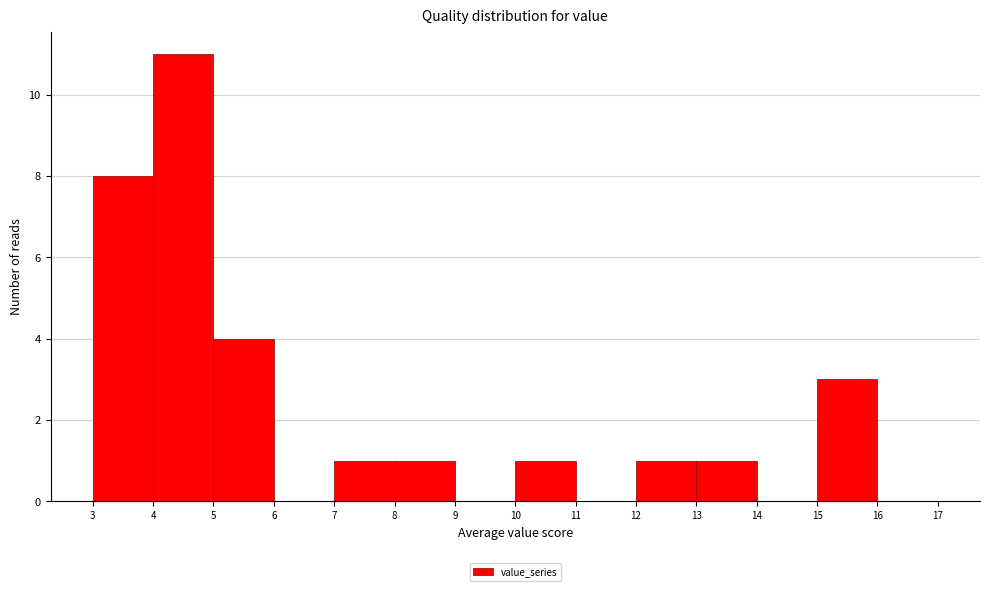

Reading left to right, list every bar in this chart as the range it spans on the x-axis followed by its height. The values are not printed on the chart, so give them approximately, as read against the axis.

3 to 4: 8
4 to 5: 11
5 to 6: 4
6 to 7: 0
7 to 8: 1
8 to 9: 1
9 to 10: 0
10 to 11: 1
11 to 12: 0
12 to 13: 1
13 to 14: 1
14 to 15: 0
15 to 16: 3
16 to 17: 0